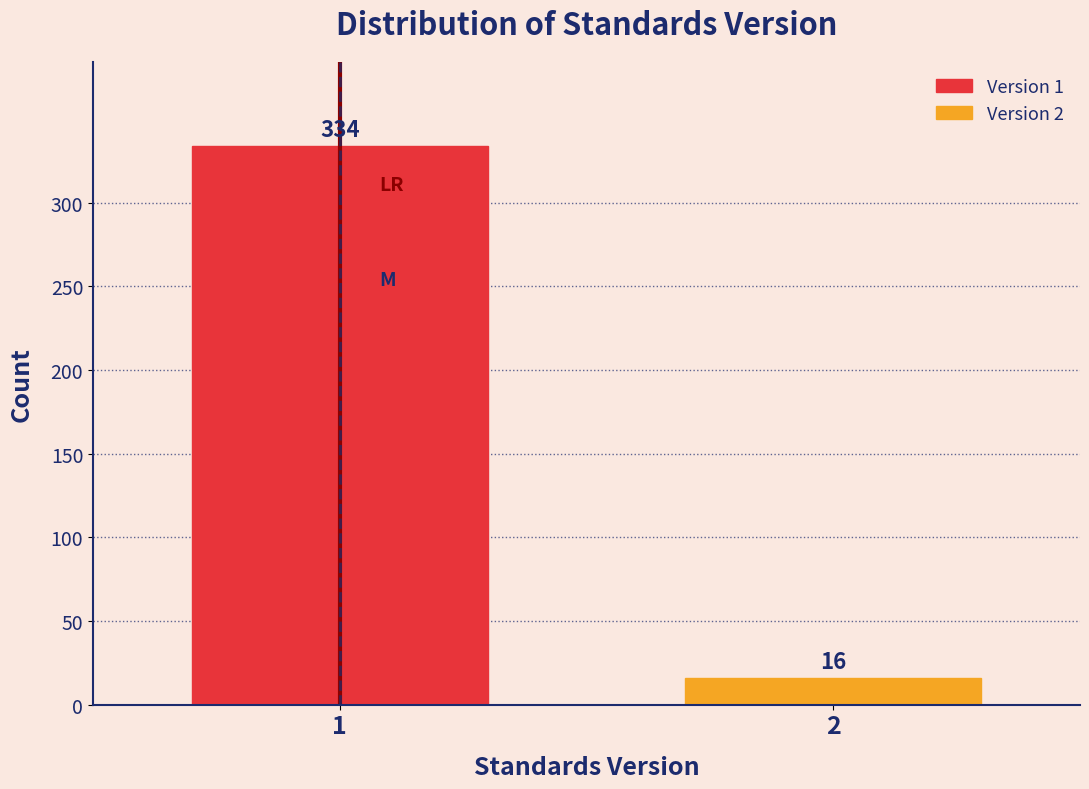

Reading left to right, what are all the values shown in this chart?

1=334	2=16